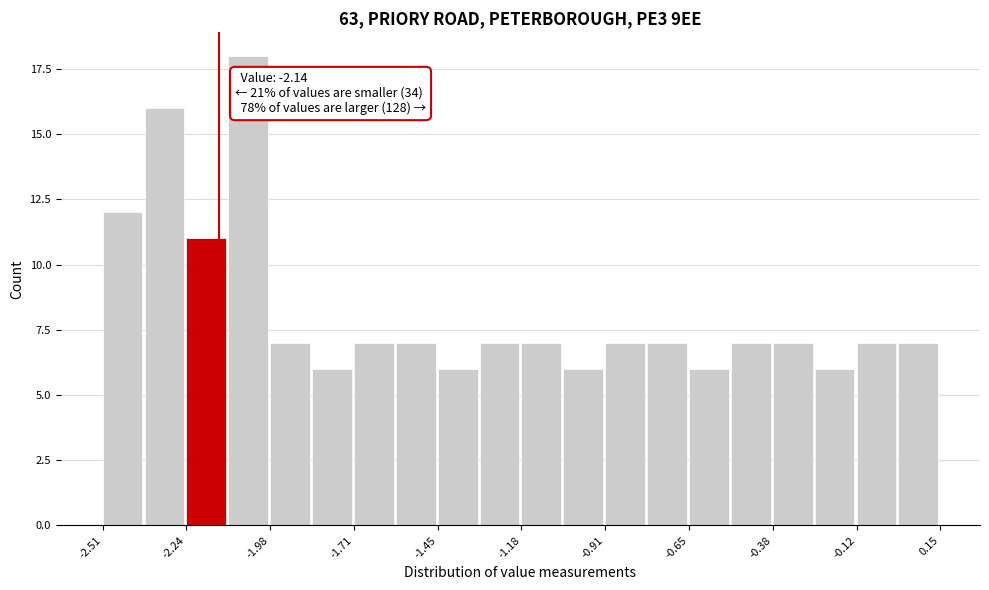

Read against the x-axis, roughly where is the centre of the tallest bar?

-2.05